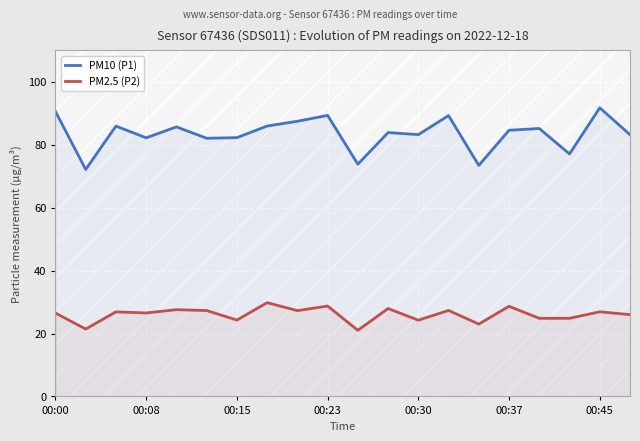

Is this an area chart (filled region under the line)?

No